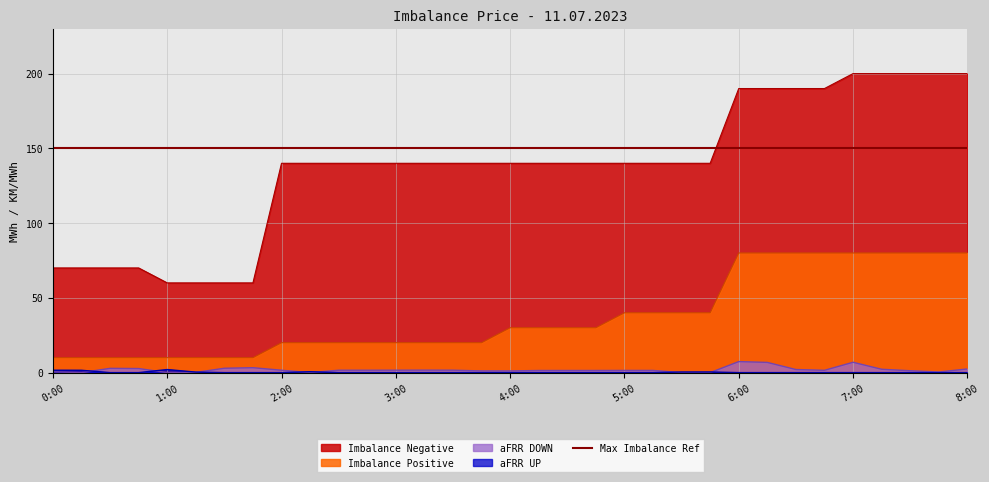

What is the difference between the aFRR UP values at 0:30 and 0:00?

1.6